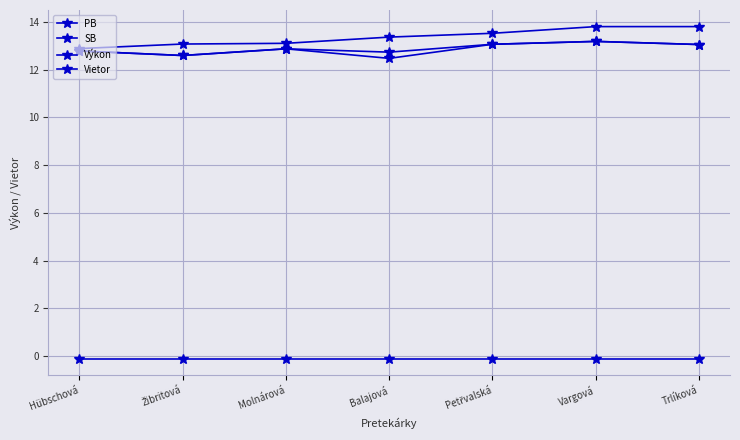

Is it true that Výkon equals 13.8 at Trlíková?

True